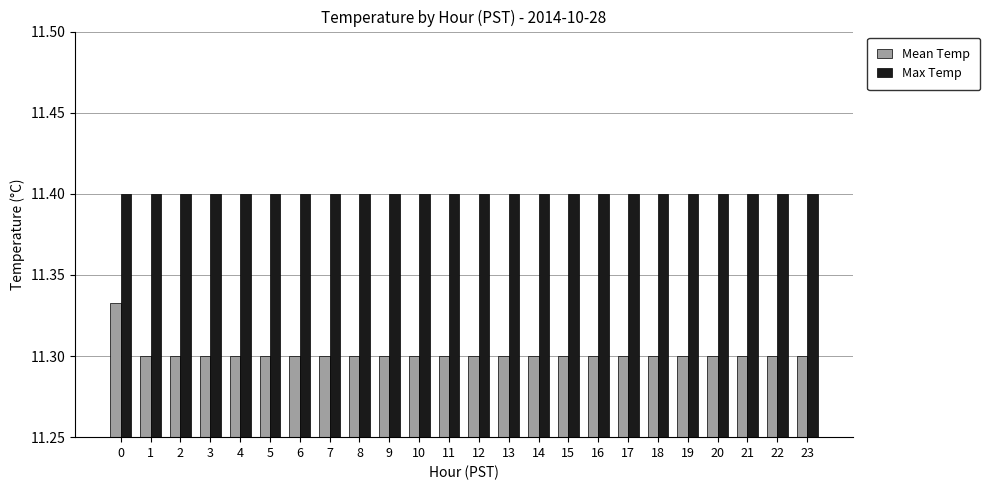

How many Mean Temp values are between 11 and 12?

24